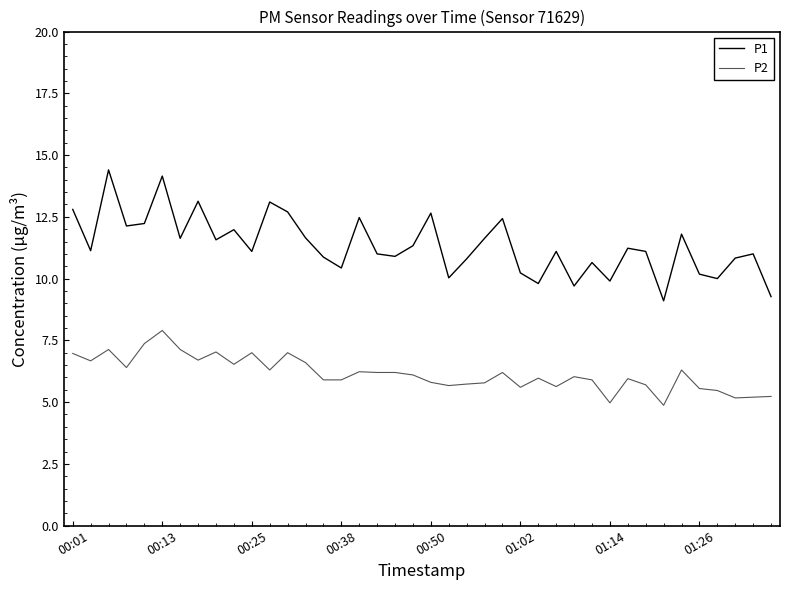

True or false: P1 and P2 cross at least once.

False